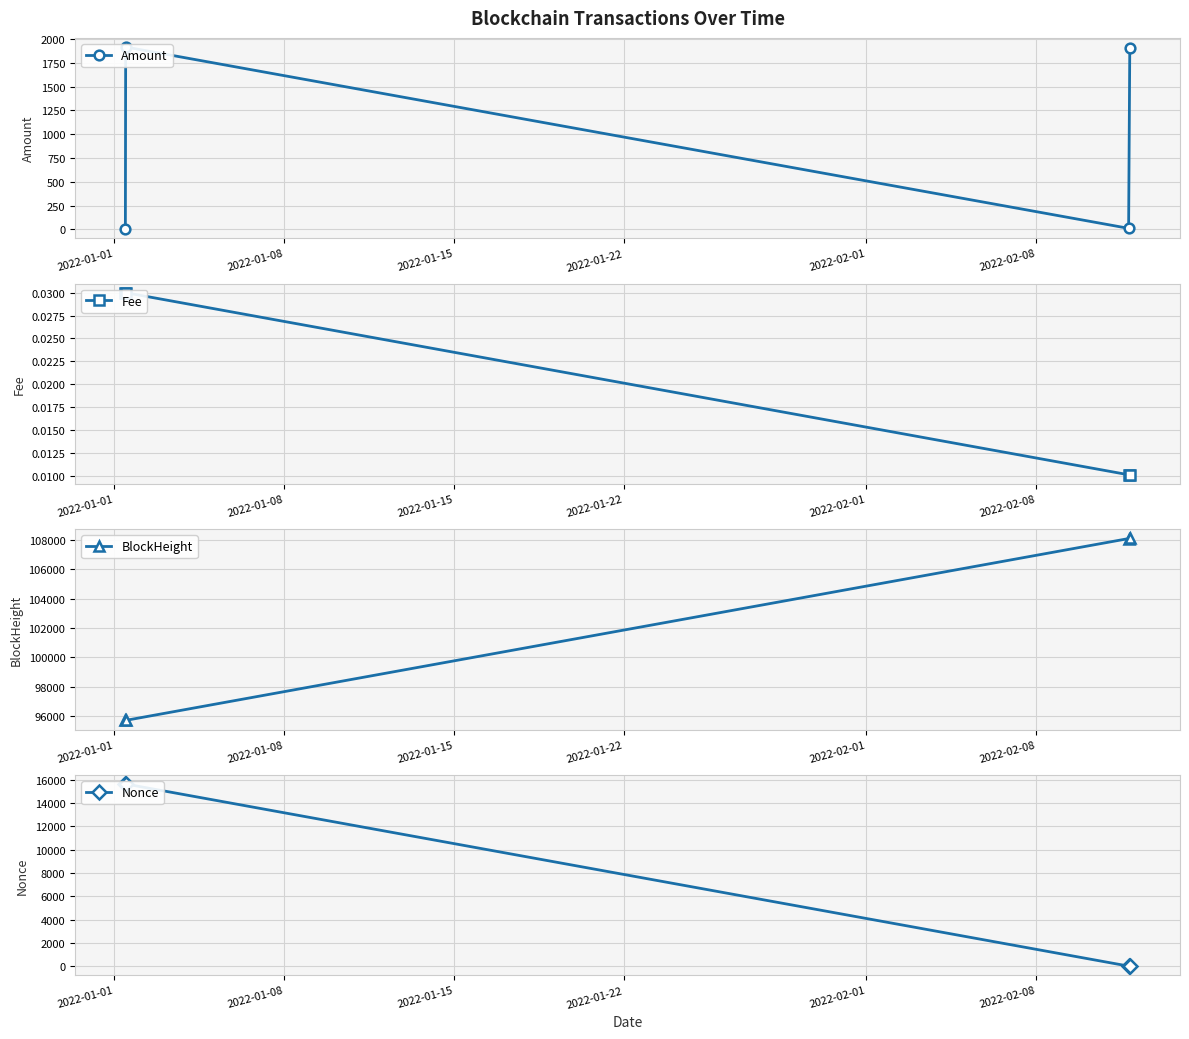

What is the sum of all Nonce values?

31262.0